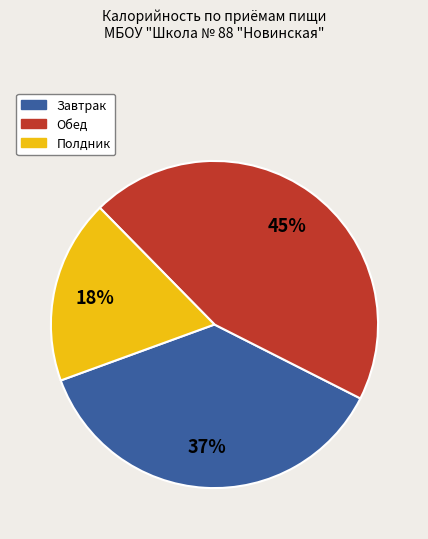

Count the number of slices in the pie.

3